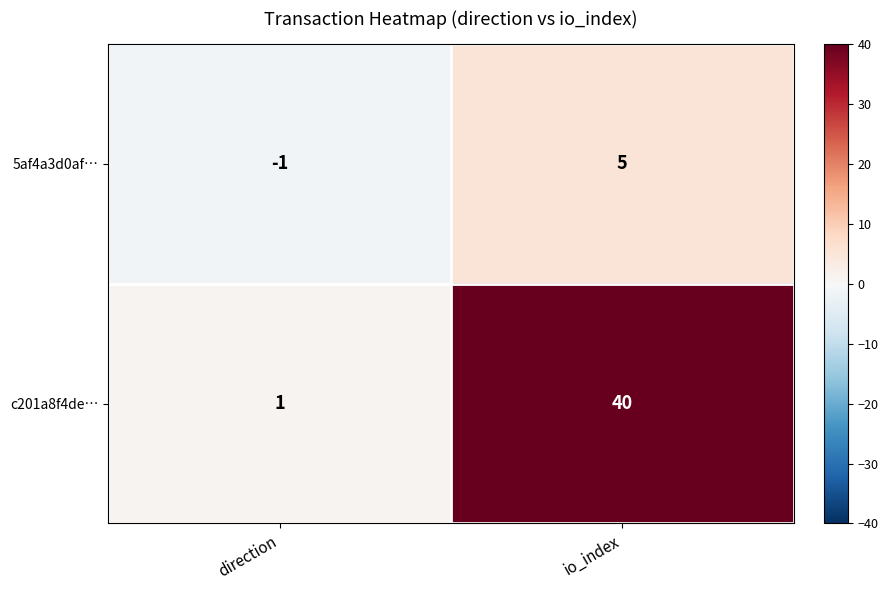

Reading left to right, transcribe all the data shown in this chart.

5af4a3d0af…: direction=-1	io_index=5
c201a8f4de…: direction=1	io_index=40